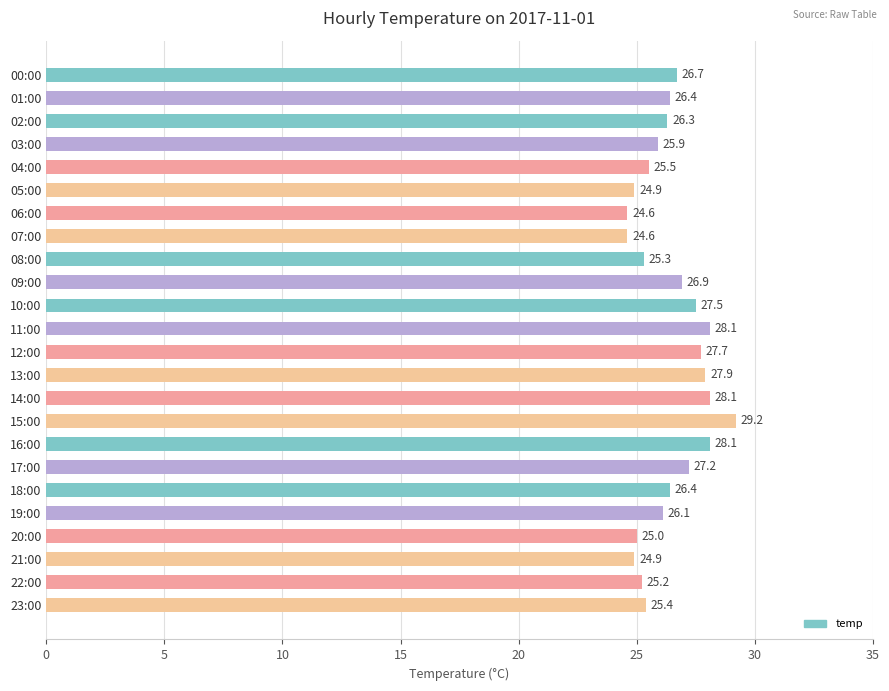

What is the value of the 9th bar from the top?

25.3